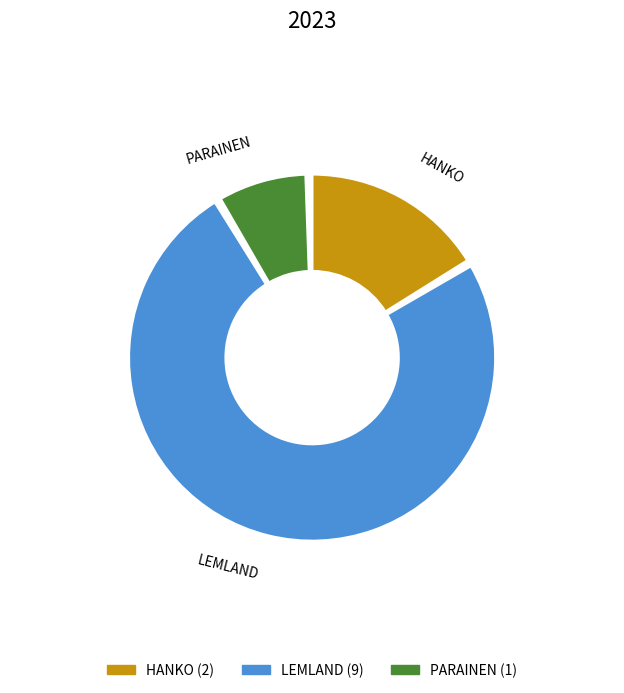

Is the sum of PARAINEN and HANKO greater than half?

No